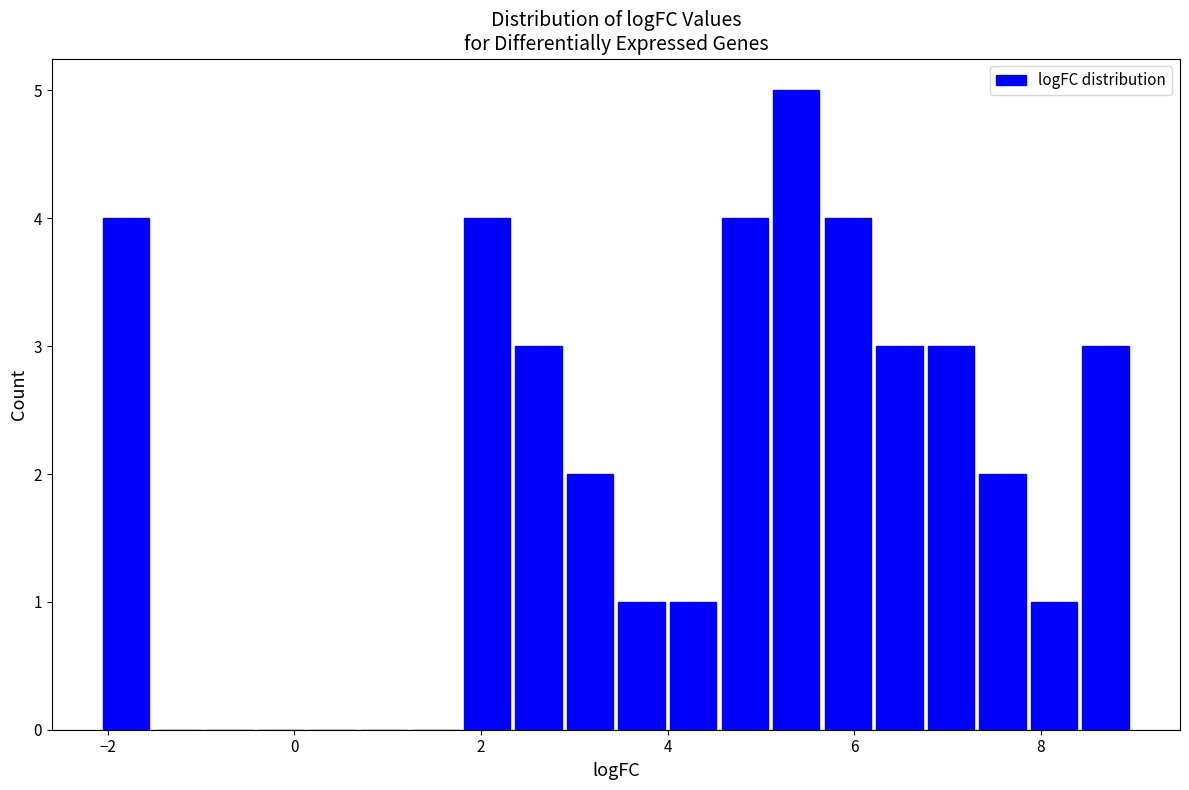

Read against the x-axis, roughly where is the centre of the tallest bar?

5.4